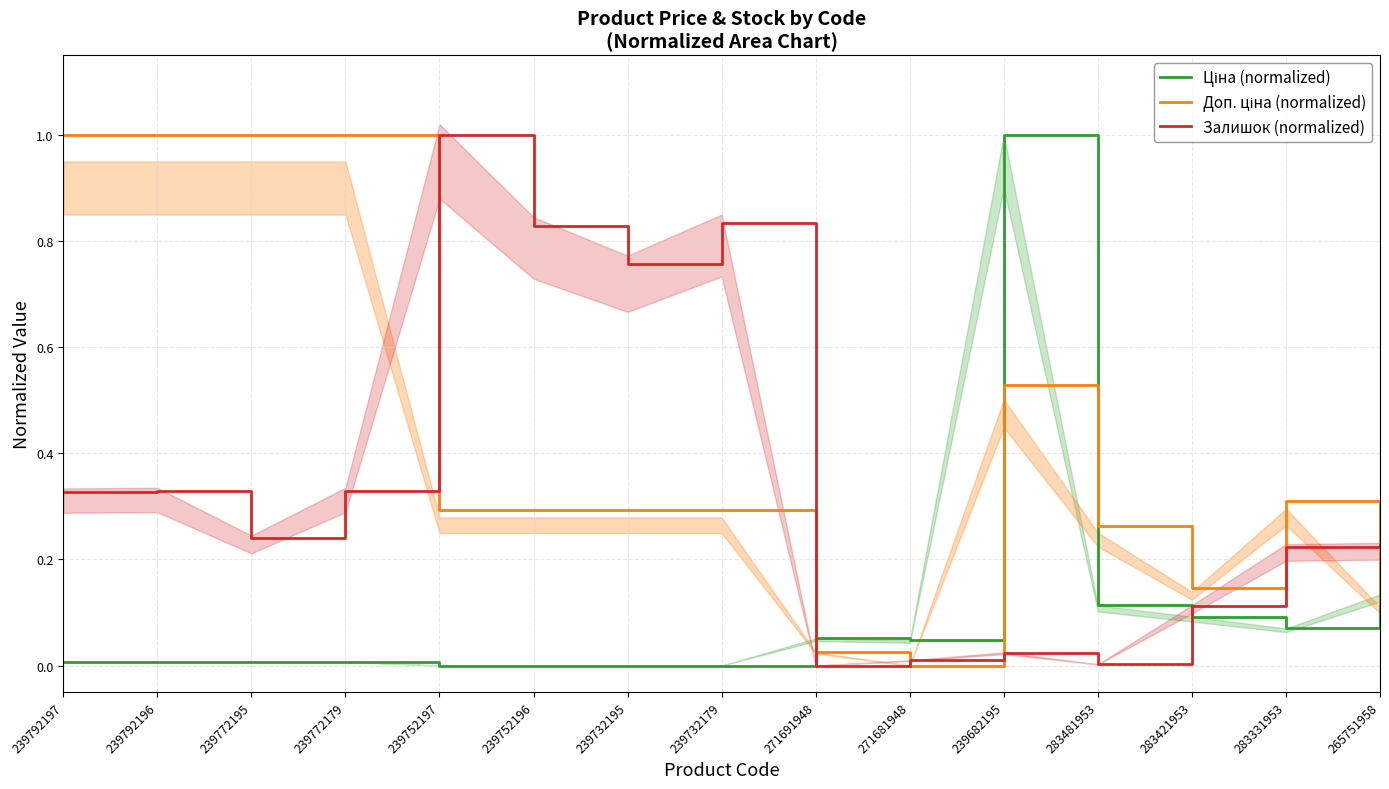

What is the maximum value for Доп. ціна (normalized)?

1.0